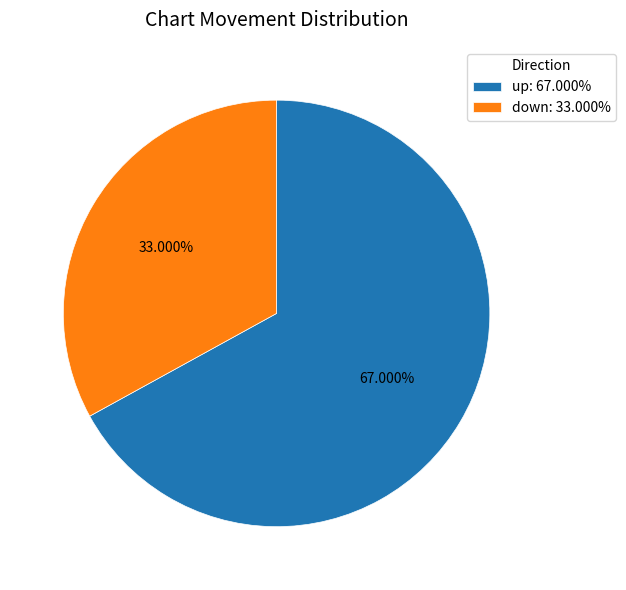

How many slices are in this pie chart?

2